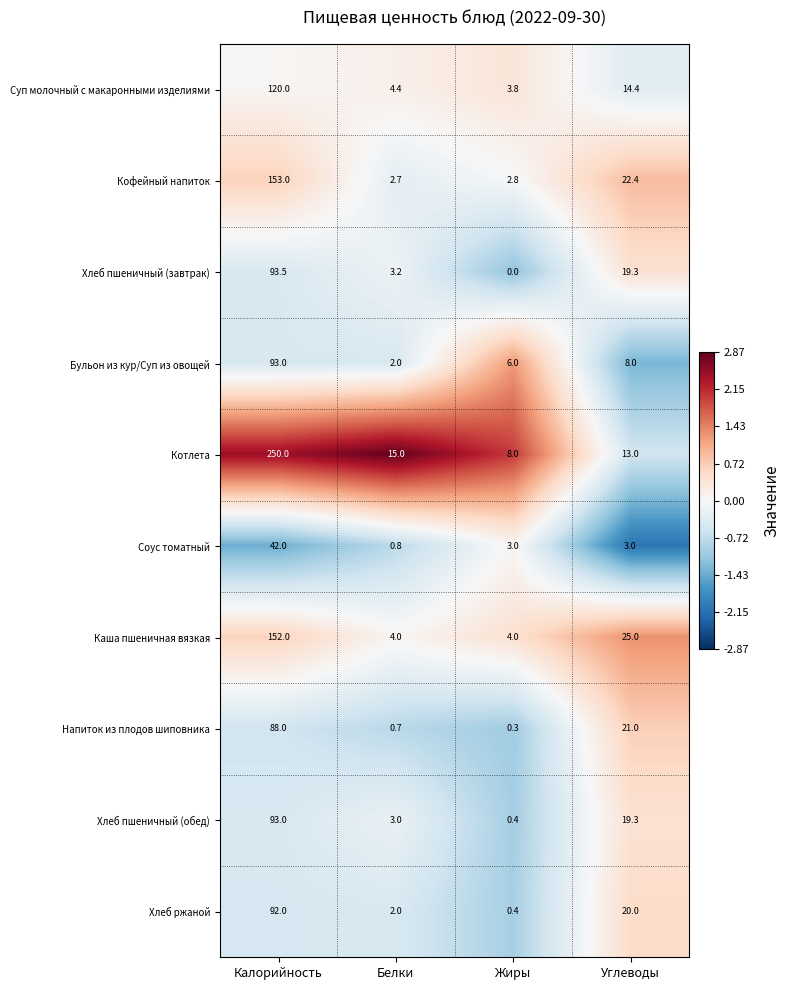

Which series changed the most between Белки and Углеводы?

Каша пшеничная вязкая